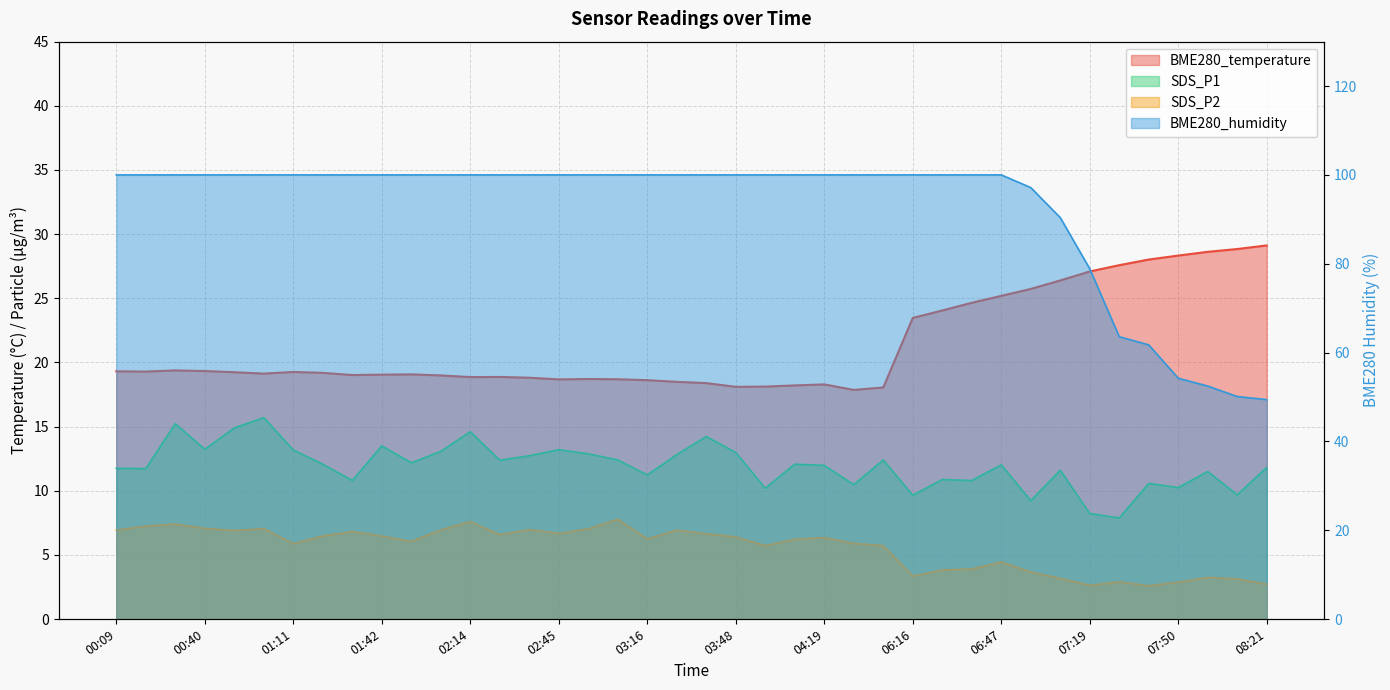

Is the value of BME280_humidity at 01:01 greater than the value of SDS_P2 at 06:27?

Yes